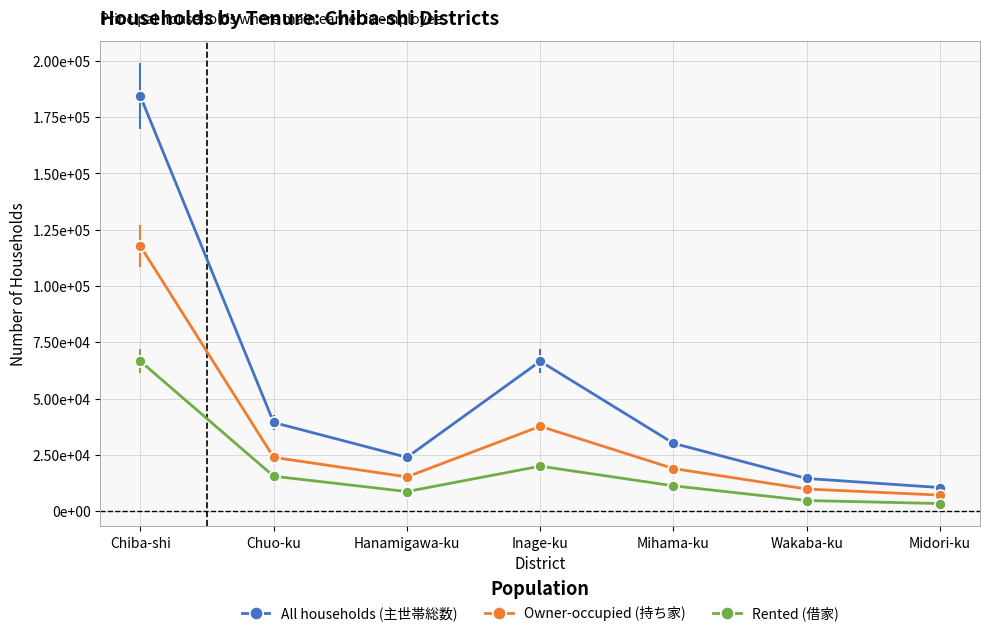

True or false: Rented (借家) and Owner-occupied (持ち家) intersect in this chart.

False